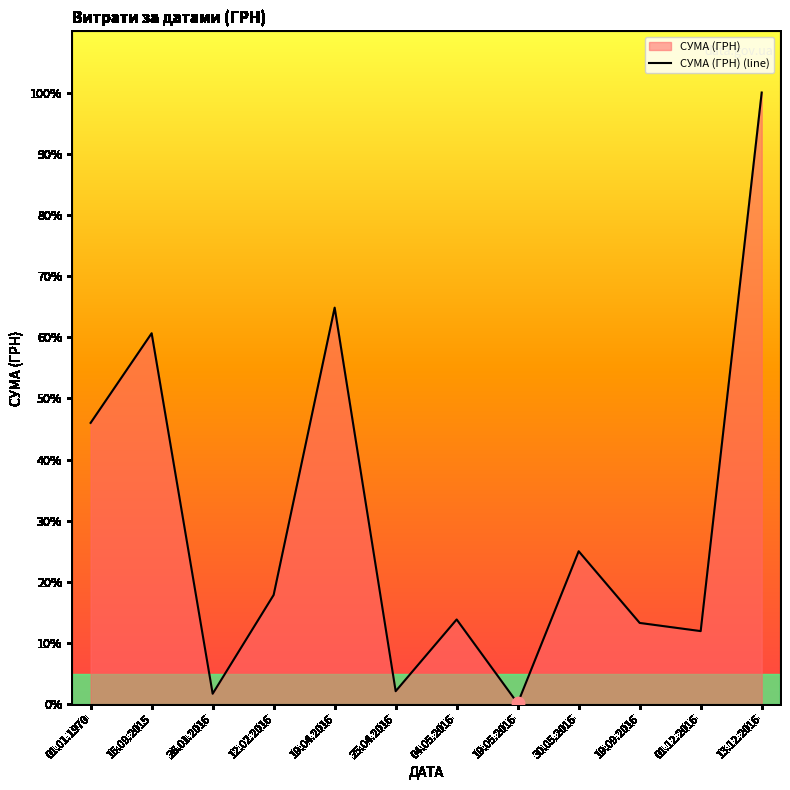

What is the change in value from 12.02.2016 to 19.04.2016?

+167353.4